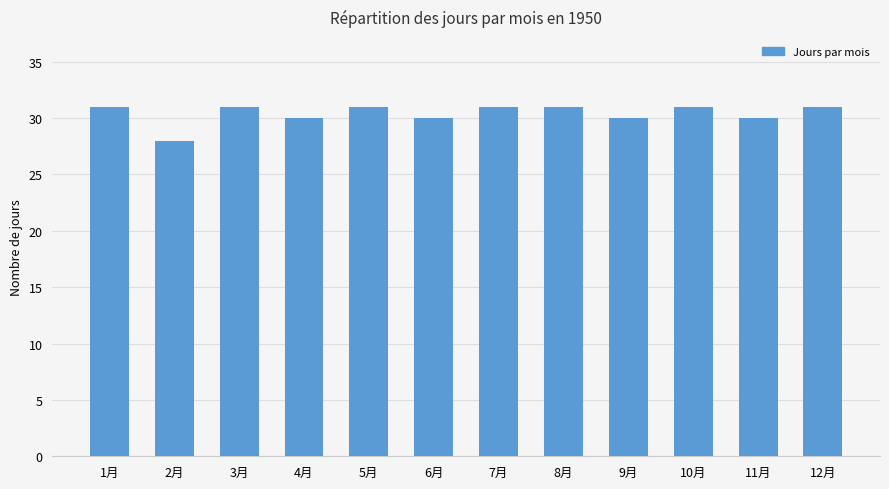

Does the chart contain stacked bars?

No